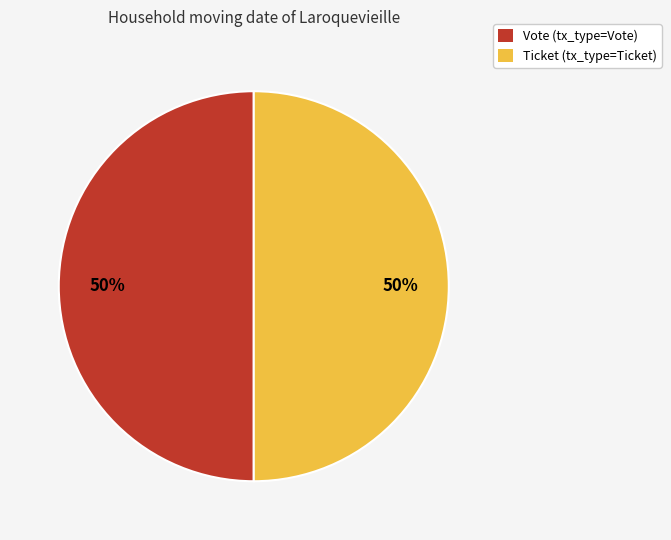

To the nearest percent, what is the difference between the largest and smallest slice percentages?

0%